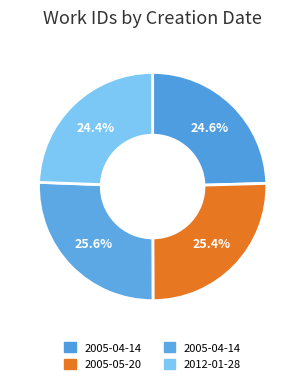

To the nearest percent, what is the combined percentage of 2005-05-20 and 2005-04-14?

51%